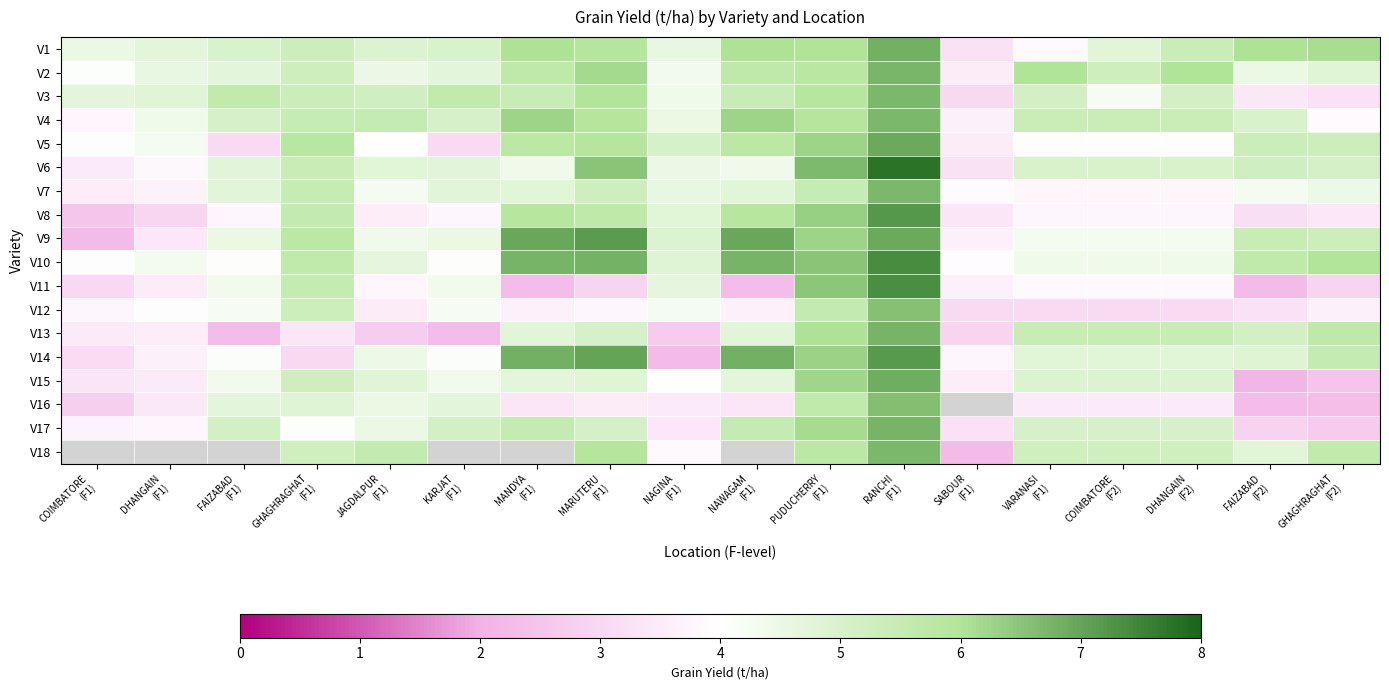

How many values in the V1 series are below 5?

7